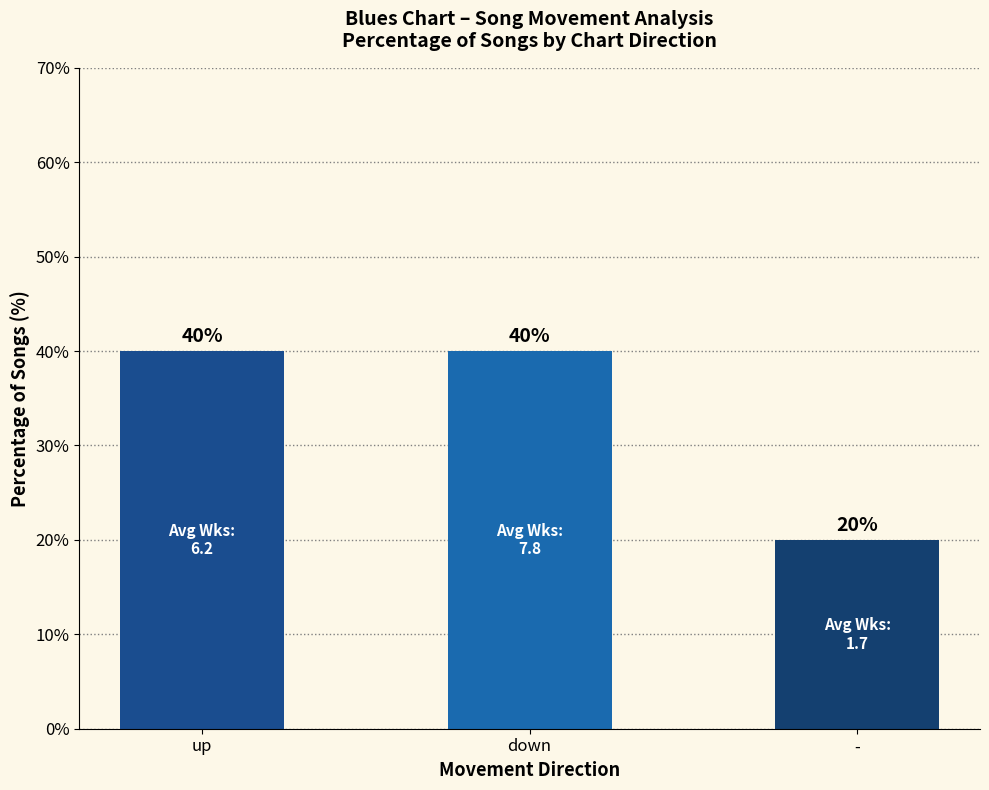

What is the maximum value shown in the chart?

40